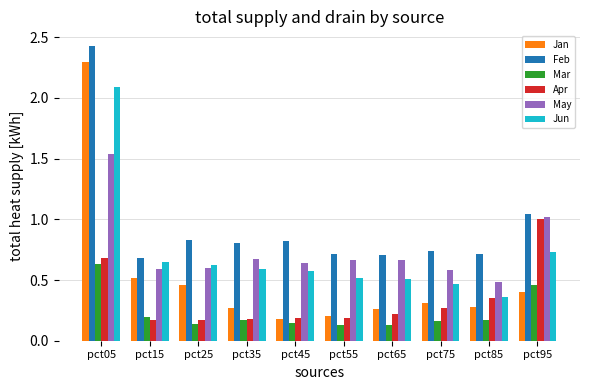

At which category does the chart reach its peak across all series?

pct05